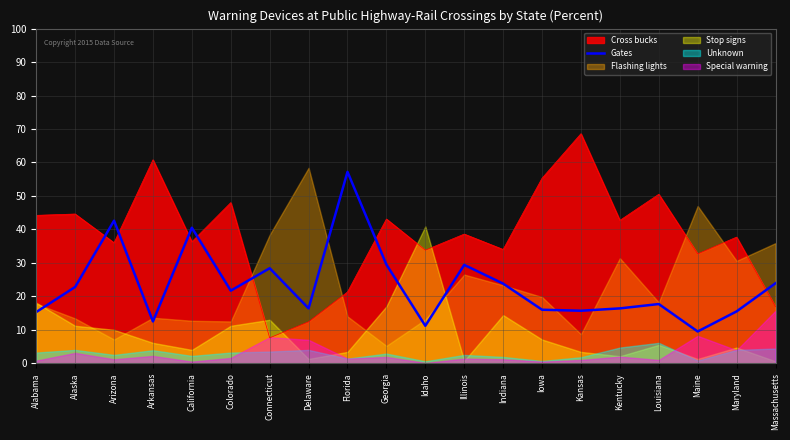

Is it true that Gates equals 5.8 at Idaho?

False